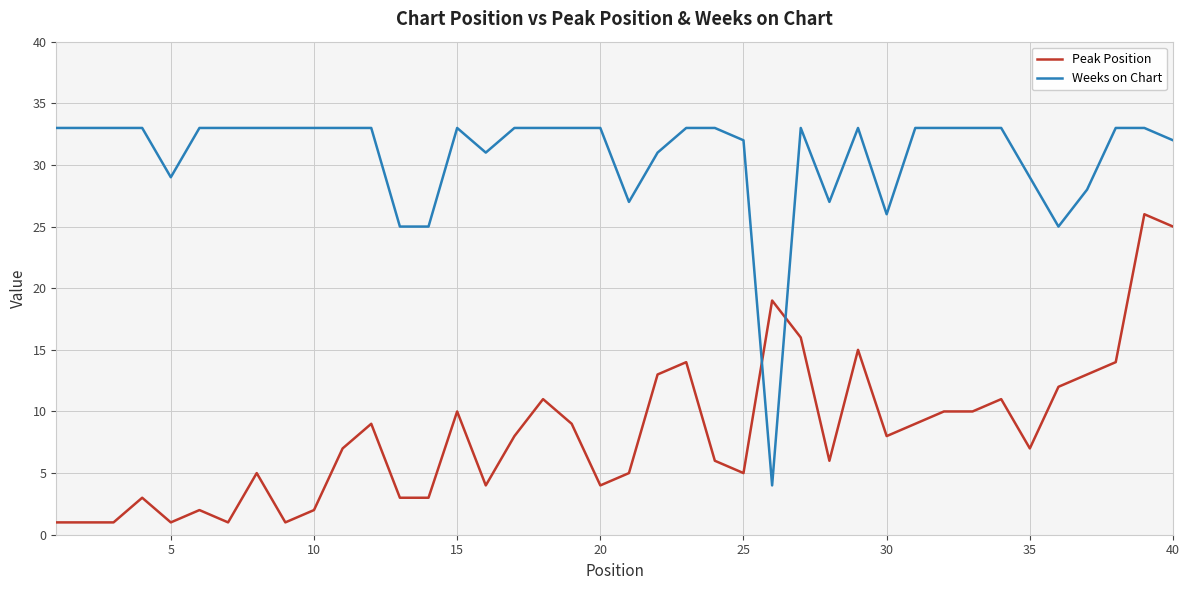

Which series has the largest total across all categories?

Weeks on Chart